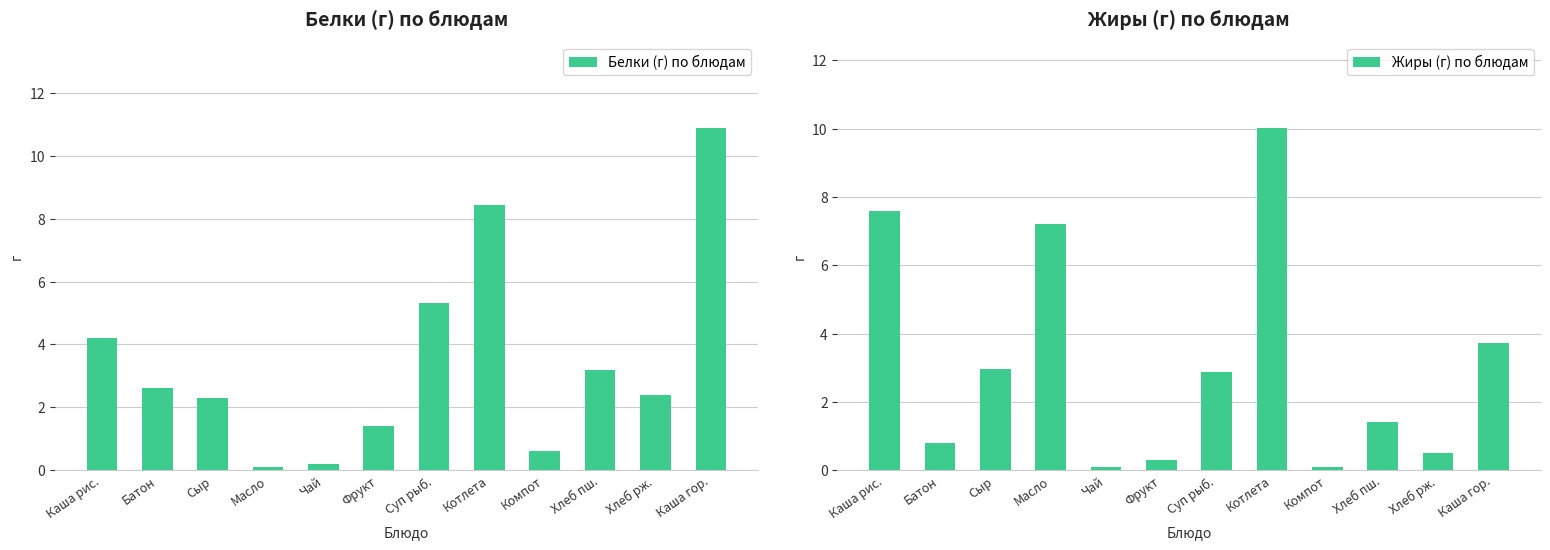

Between Каша рис. and Фрукт, which series saw the biggest shift?

Жиры (г) по блюдам